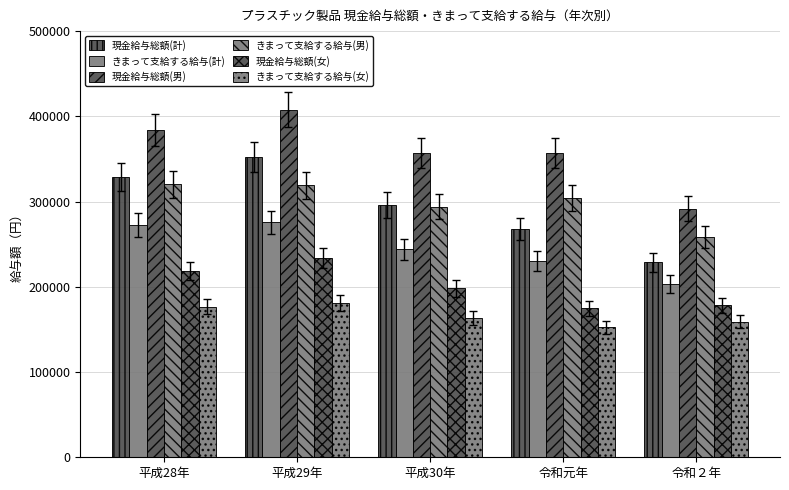

How many bars are there in each group?

6